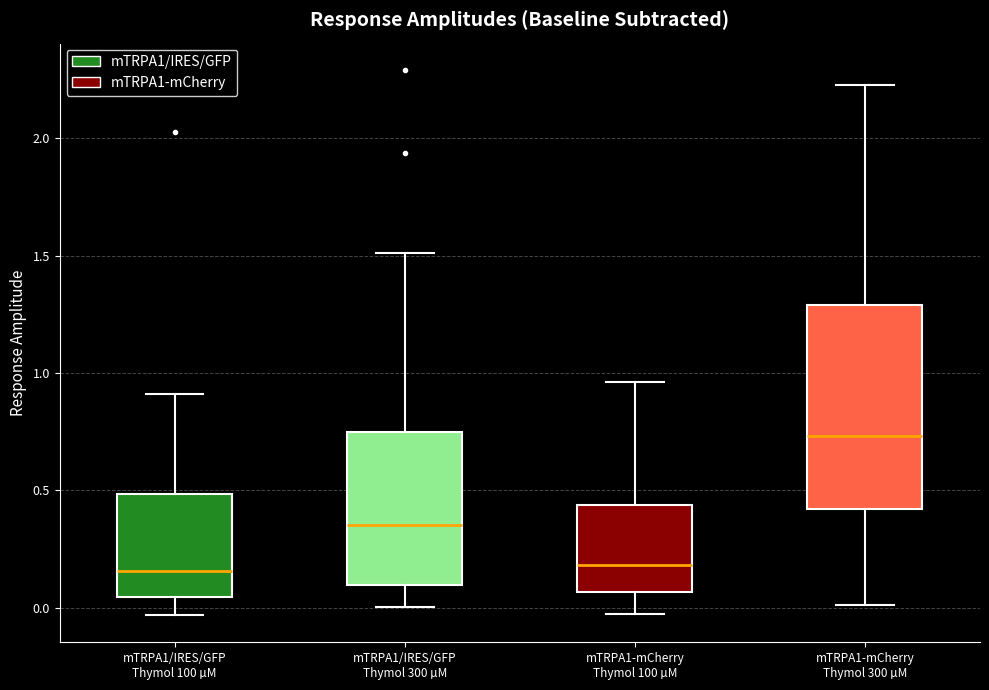

Where does the median line of the box for mTRPA1-mCherry Thymol 300 µM sit on the y-axis? The values are not printed on the chart, so give them approximately, as read against the axis.

0.75